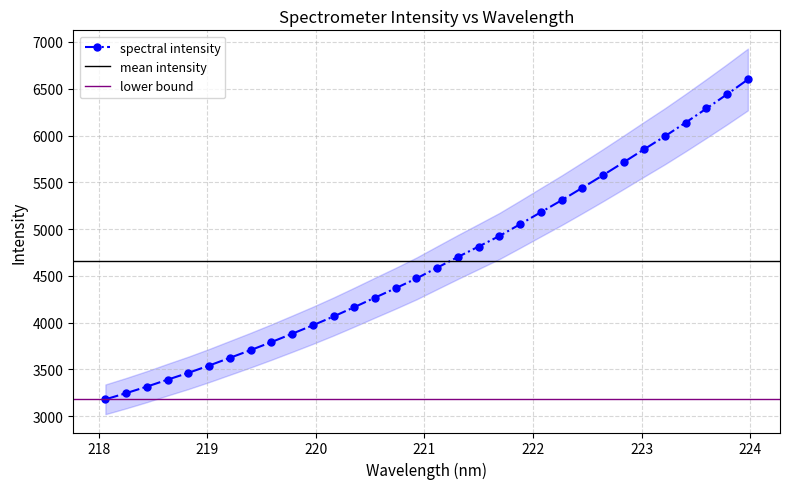

What is the sum of all values?

149068.0